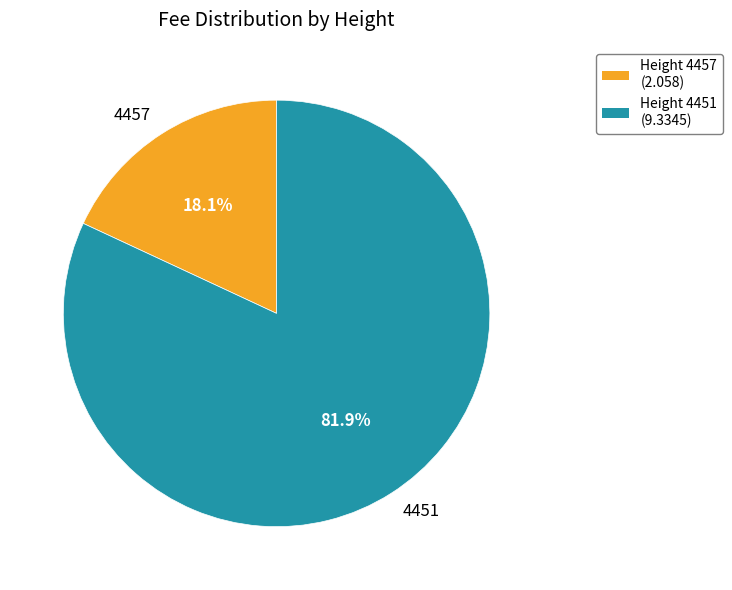

Does any single category account for the majority?

Yes